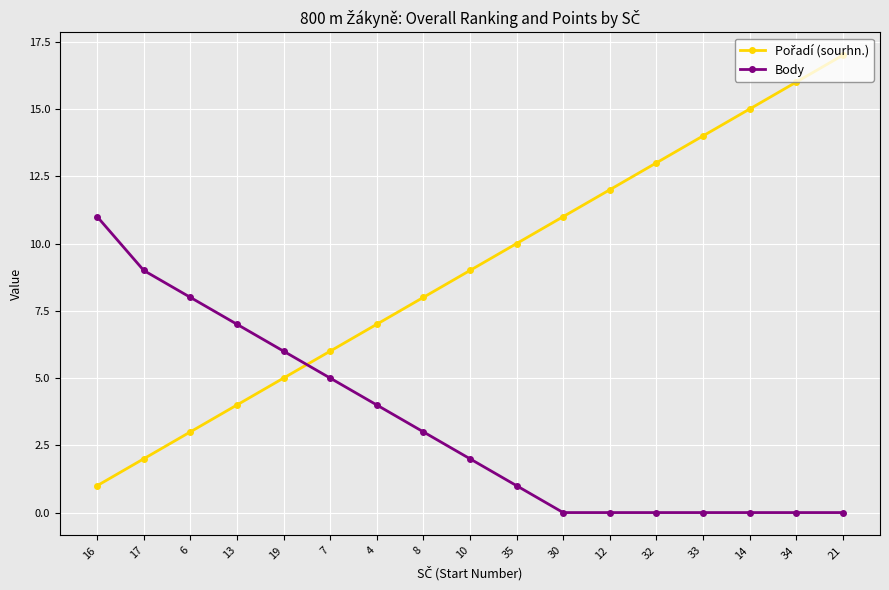

At which category is the sum across all series the highest?

21